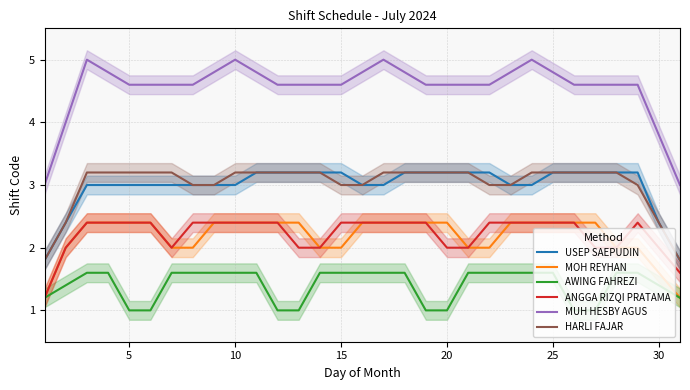

The AWING FAHREZI series shows 1.6 at 25. True or false?

True